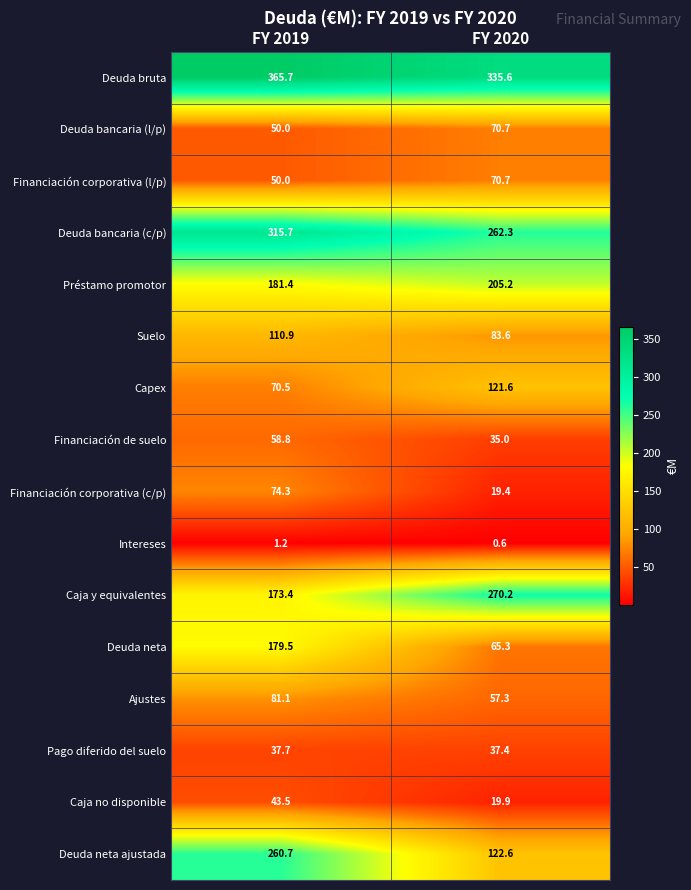

True or false: Deuda neta ajustada has a value of 54.9 at FY 2020.

False